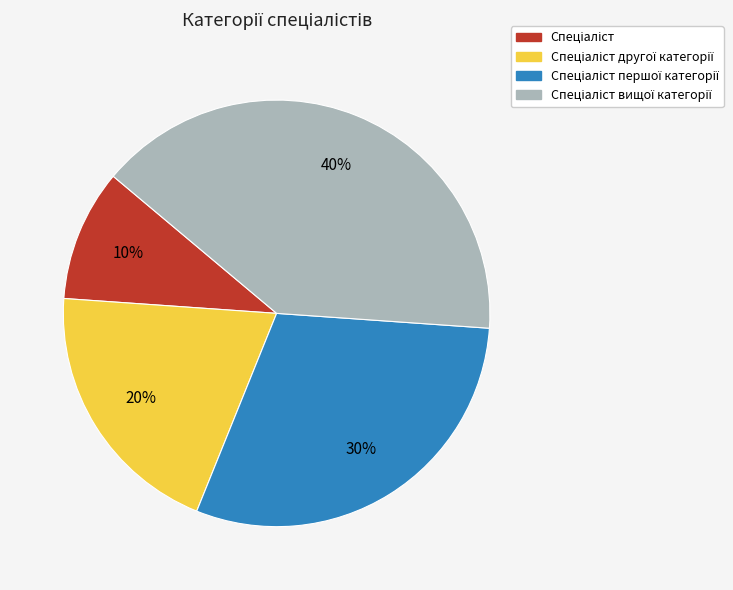

To the nearest percent, what is the difference between the largest and smallest slice percentages?

30%